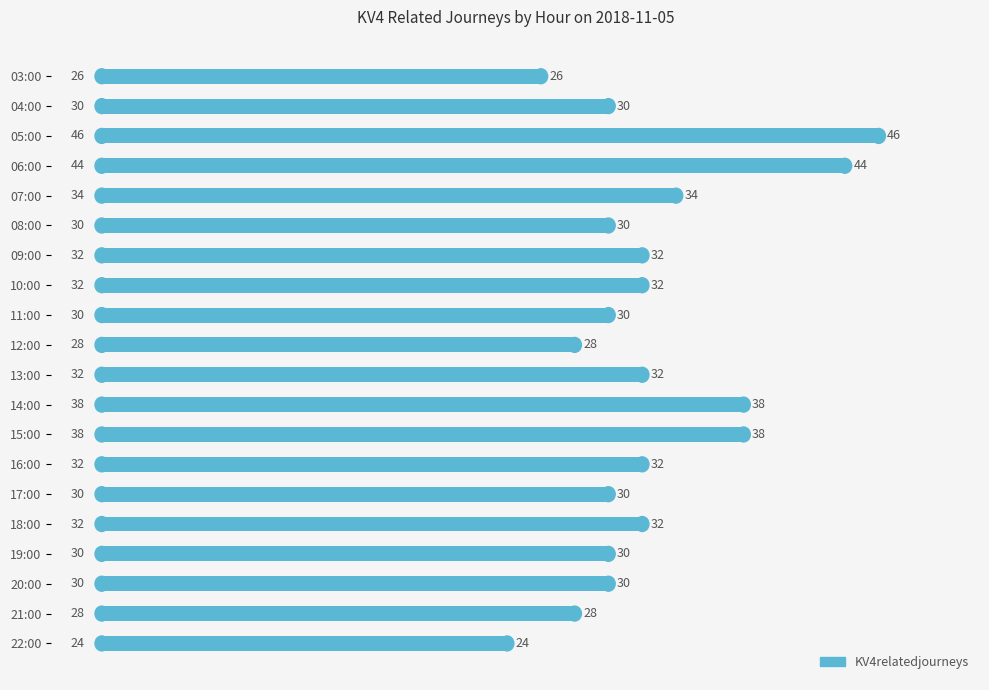

What is the difference between the maximum and minimum values?

22